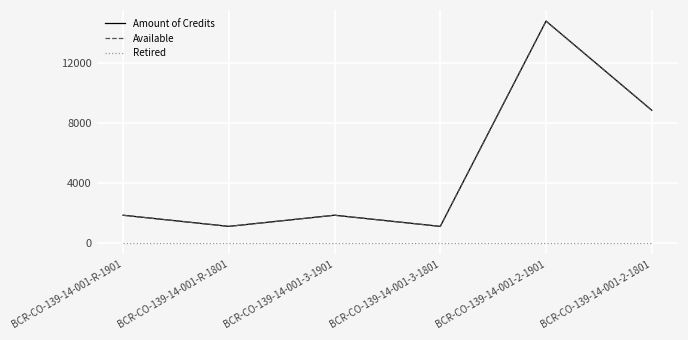

What is the approximate value of Available at BCR-CO-139-14-001-3-1801, to the nearest 50?

1100